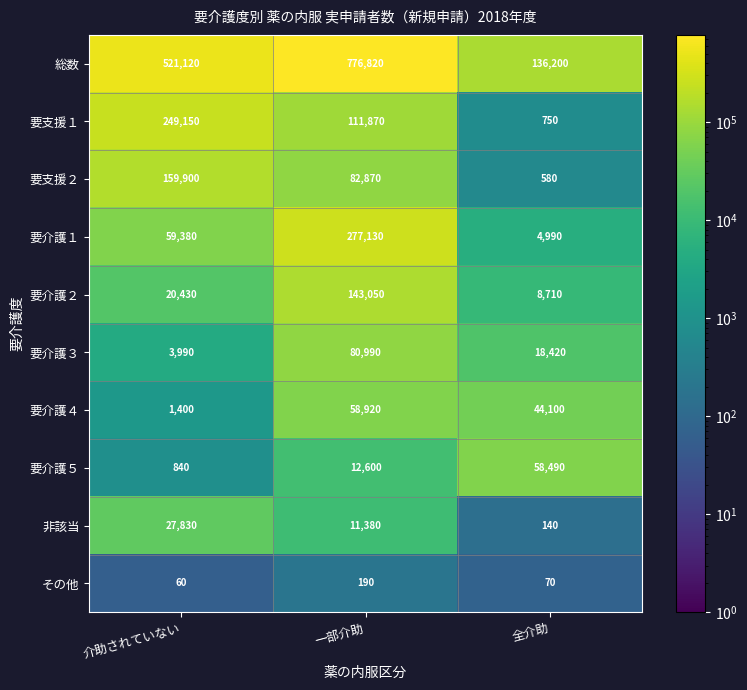

True or false: 総数 has a value of 776820 at 一部介助.

True